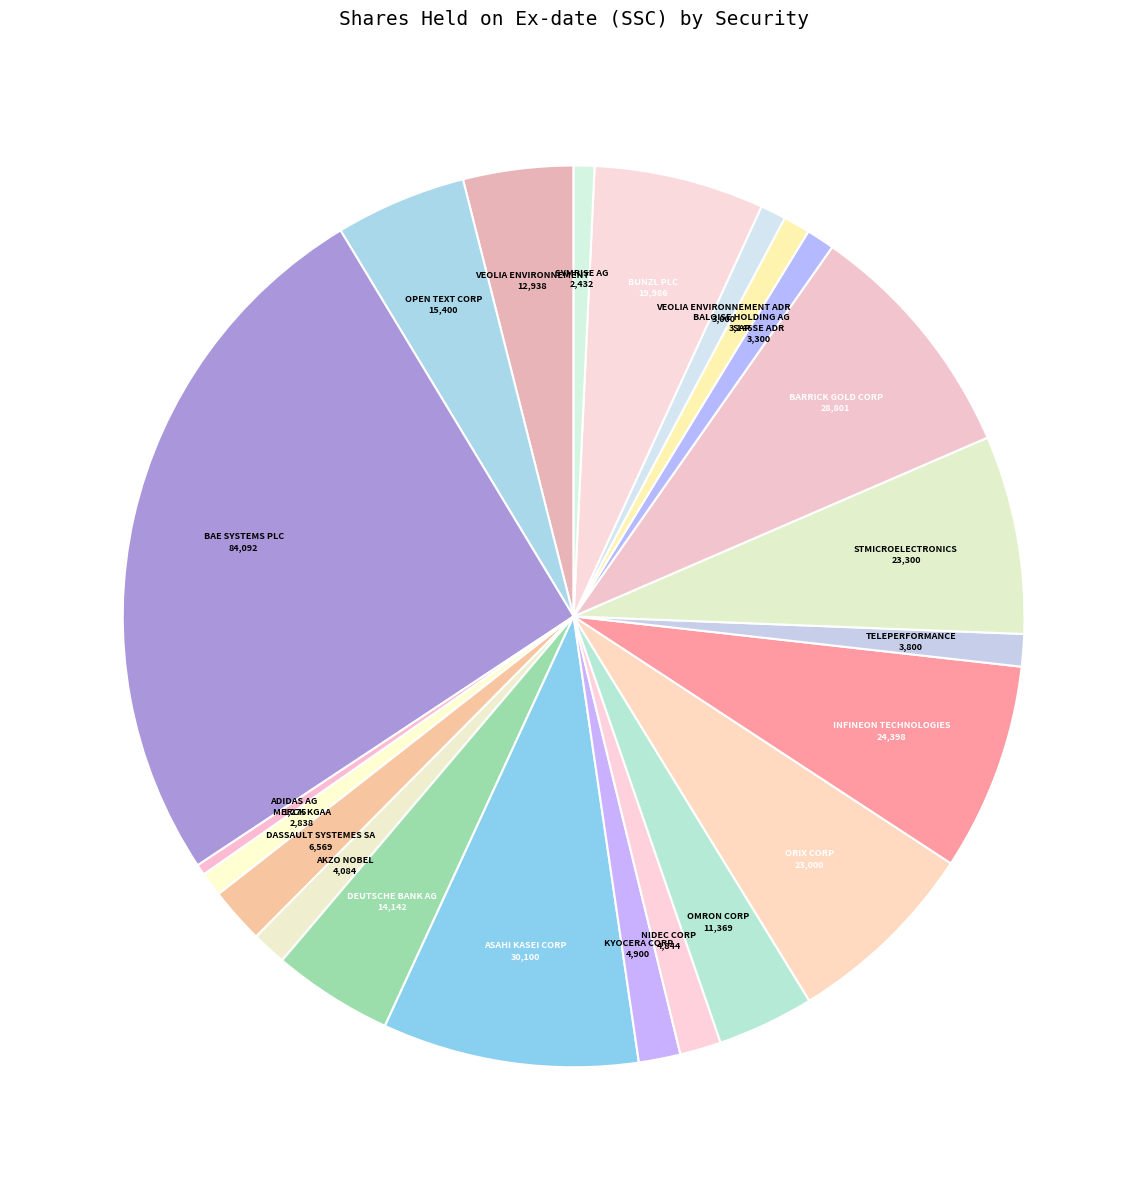

Approximately how many times larger is the value at NIDEC CORP compared to SYMRISE AG?

2.0